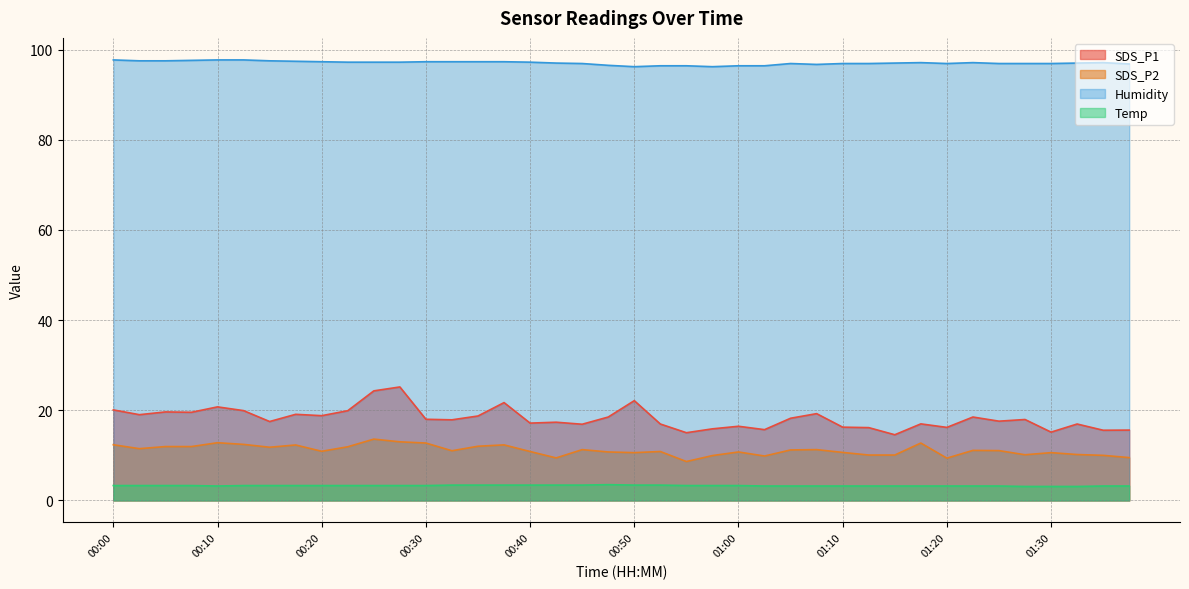

True or false: SDS_P2 has a value of 11.3 at 01:07.

True